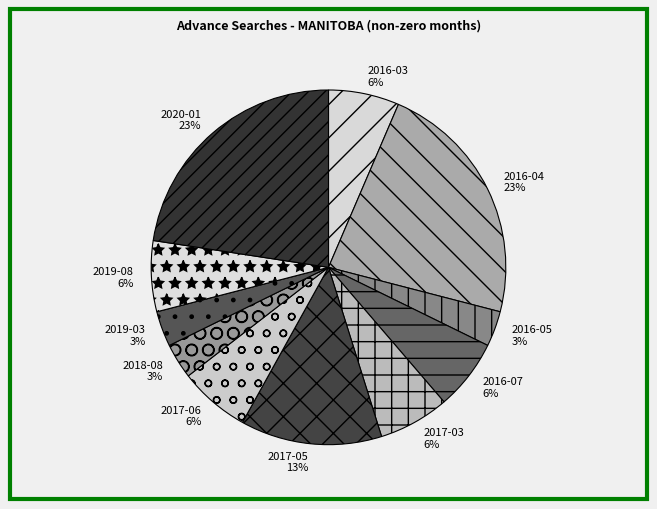

To the nearest percent, what percentage of the pie is 2019-08?

6%